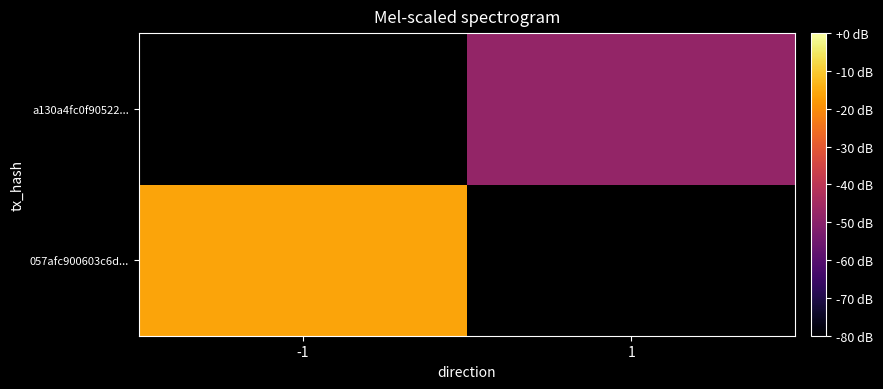

At which label is 057afc900603c6d... closest to -16?

-1